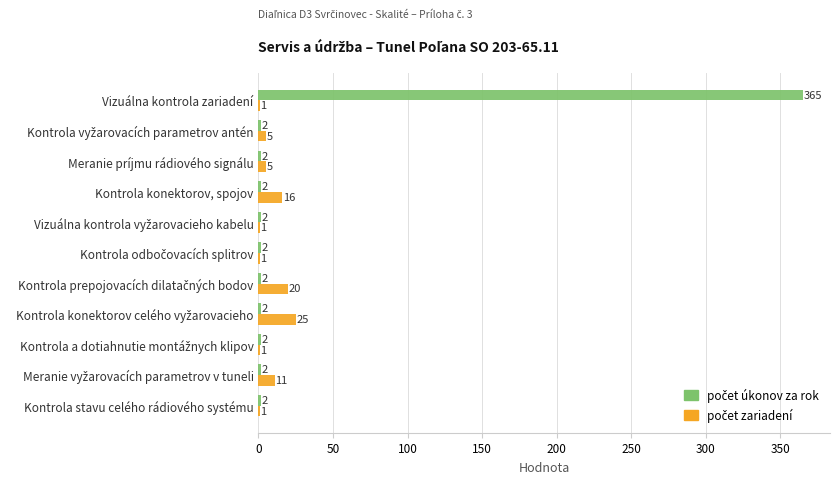

Count the number of categories in the chart.

11